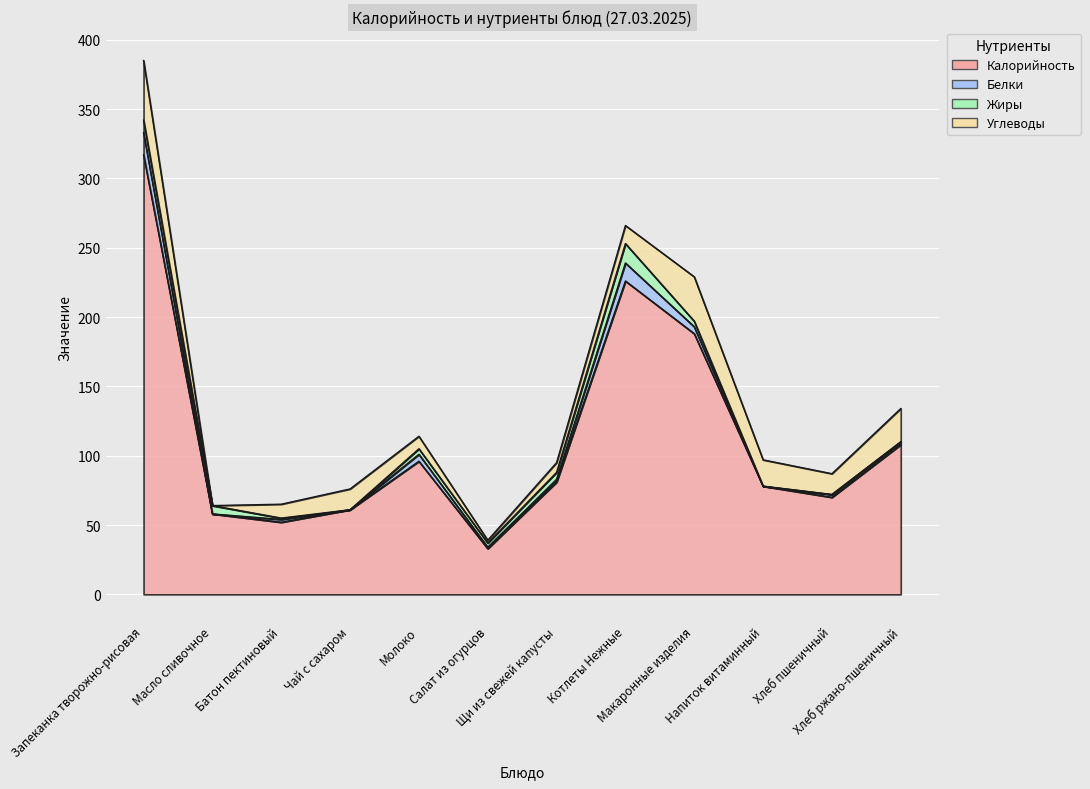

What is the label of the 10th point from the left?

Напиток витаминный